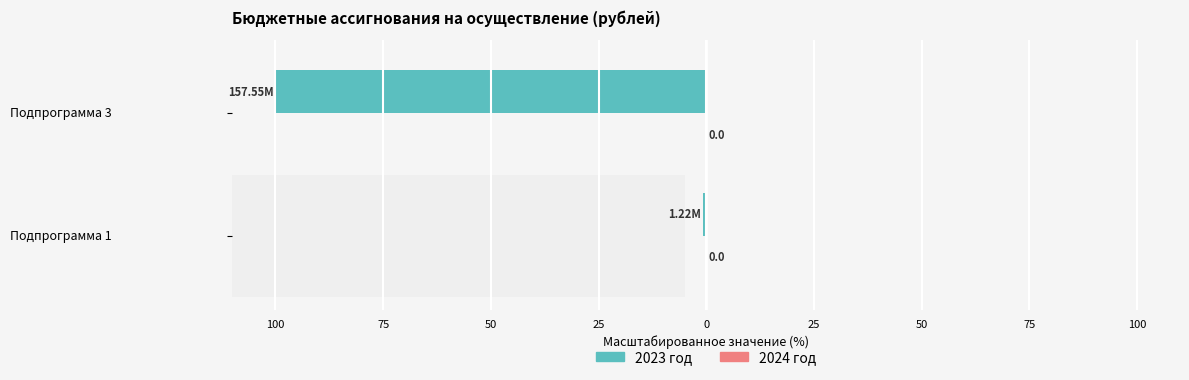

Which has a higher value, Подпрограмма 3 or Подпрограмма 1?

Подпрограмма 1